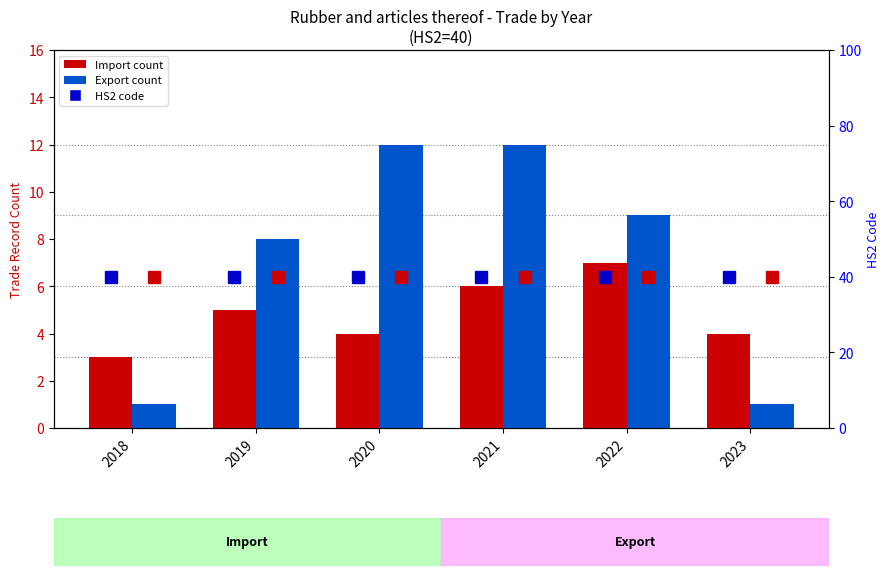

Which series has the largest total across all categories?

Export